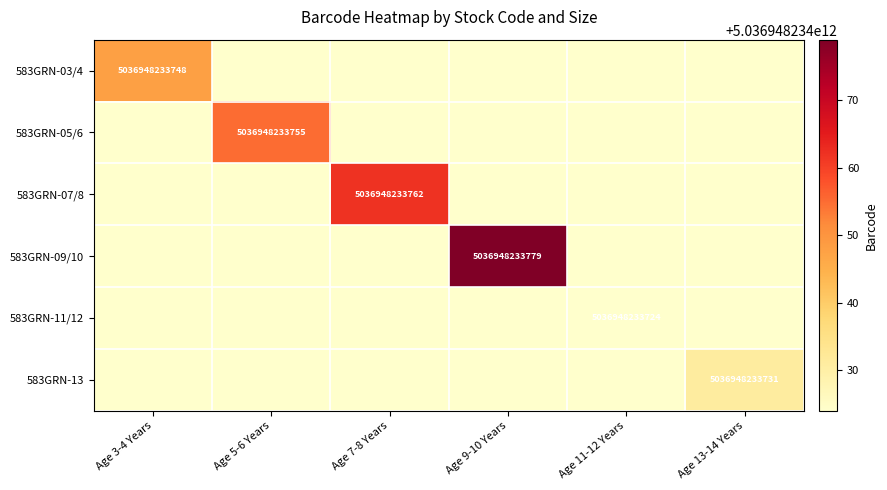

Which label corresponds to the largest value in the chart?

Age 9-10 Years